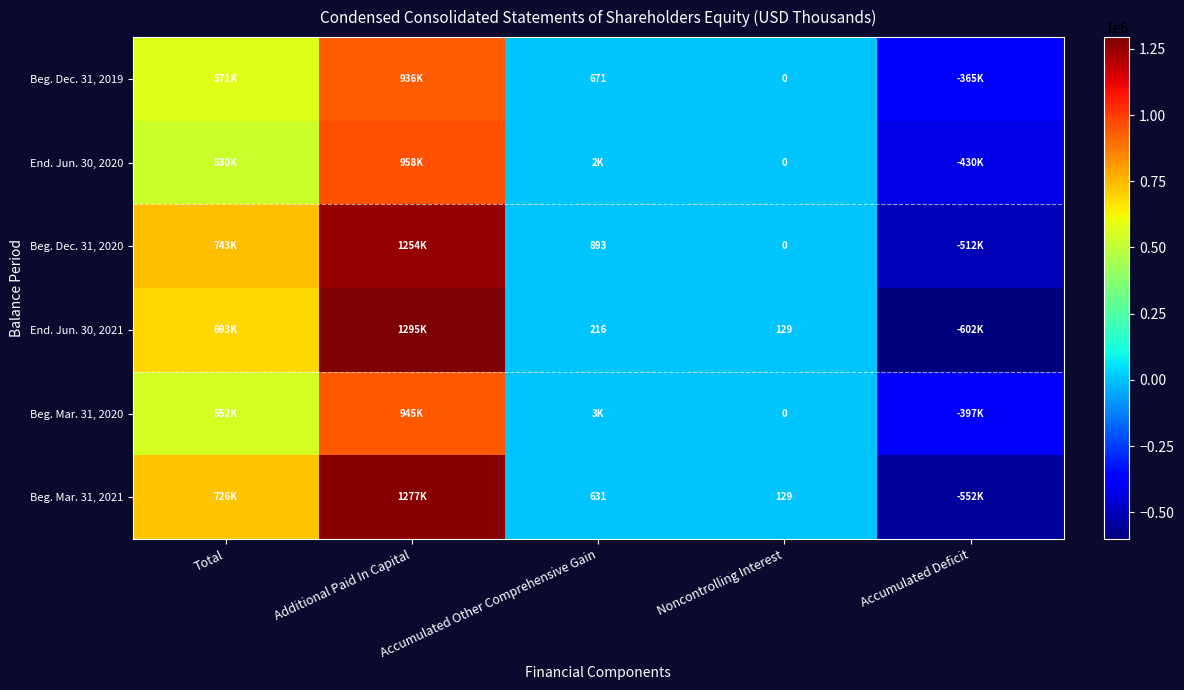

What is the total value across all series at Noncontrolling Interest?

258